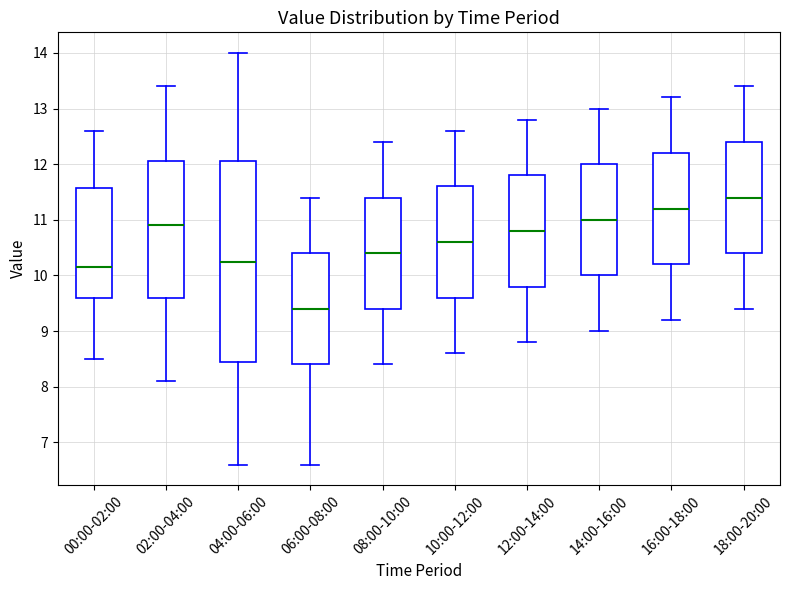

Which box has the highest median line?

18:00-20:00